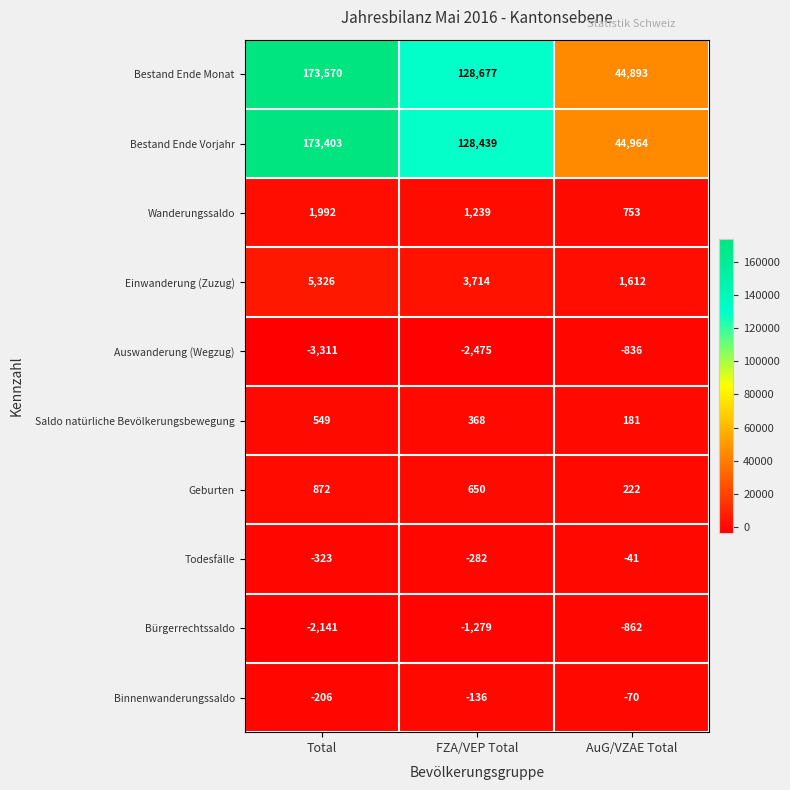

The Bürgerrechtssaldo series shows -303 at AuG/VZAE Total. True or false?

False